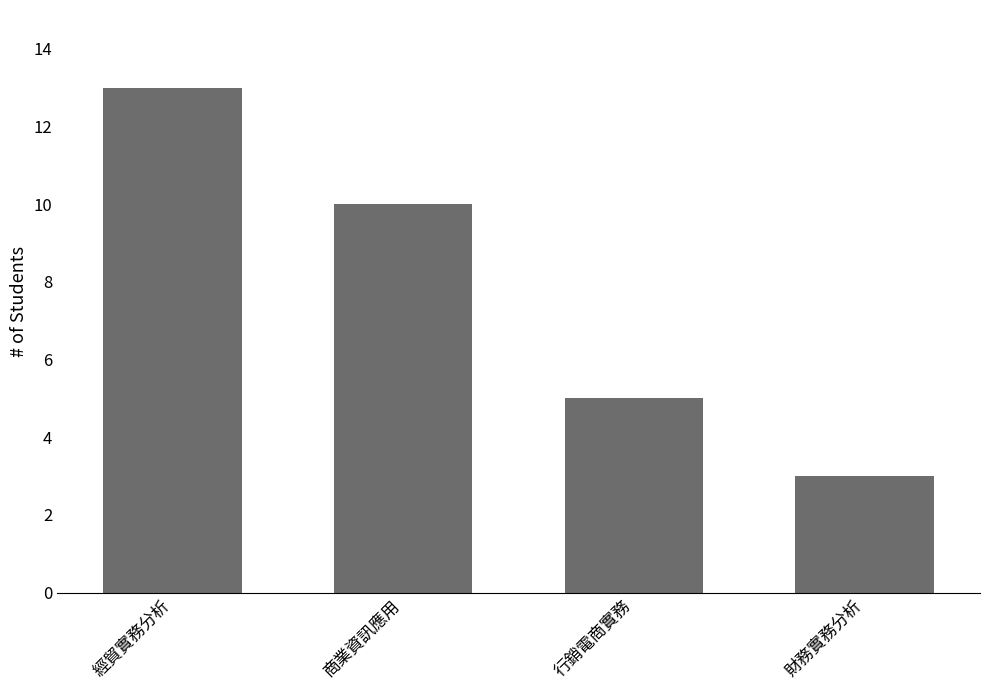

Rank the categories by value from highest to lowest.

經貿實務分析, 商業資訊應用, 行銷電商實務, 財務實務分析